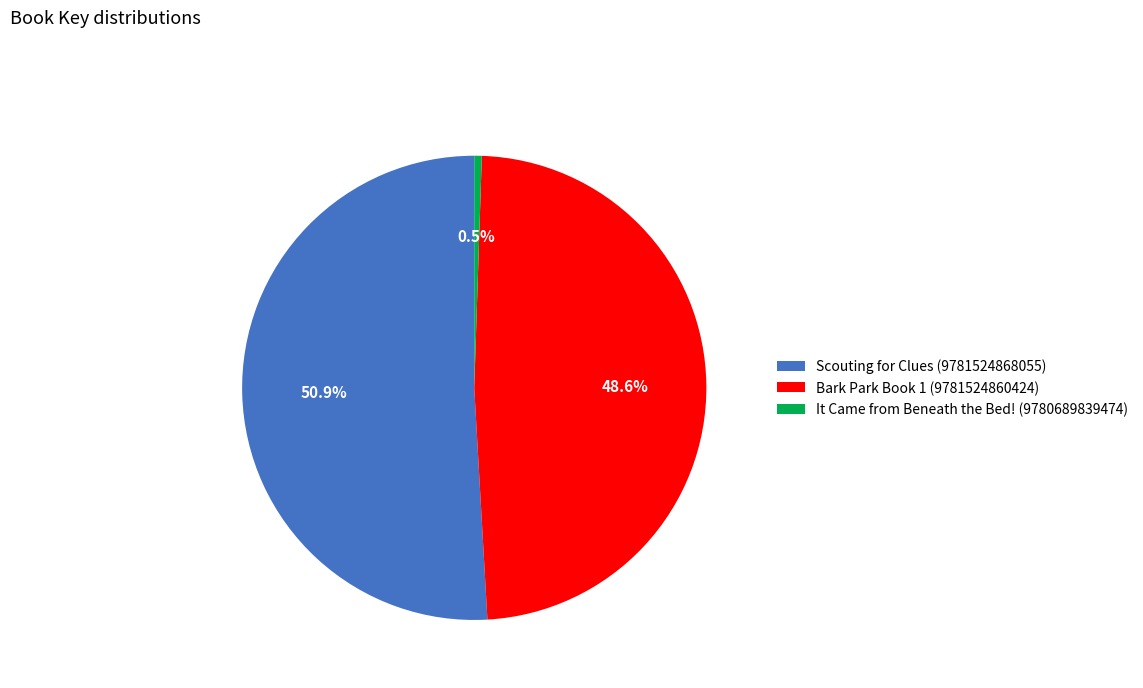

The Bark Park Book 1 (9781524860424) slice represents 49% of the pie. True or false?

True